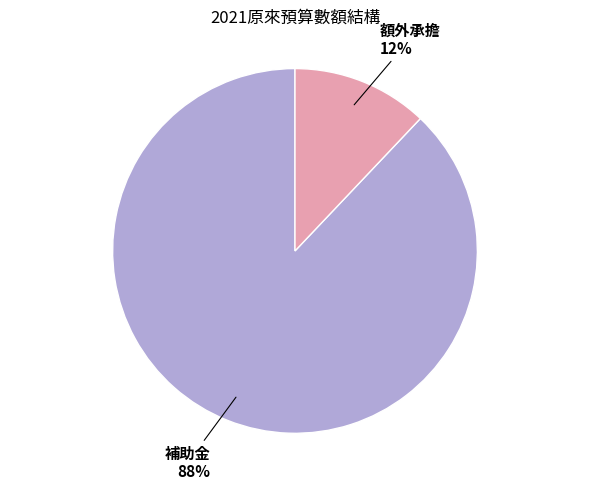

Rank the categories by value from highest to lowest.

補助金, 額外承擔